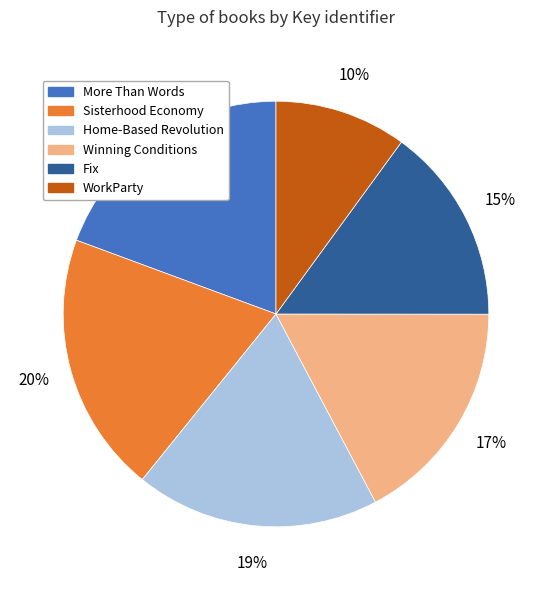

Is the sum of Sisterhood Economy and More Than Words greater than half?

No